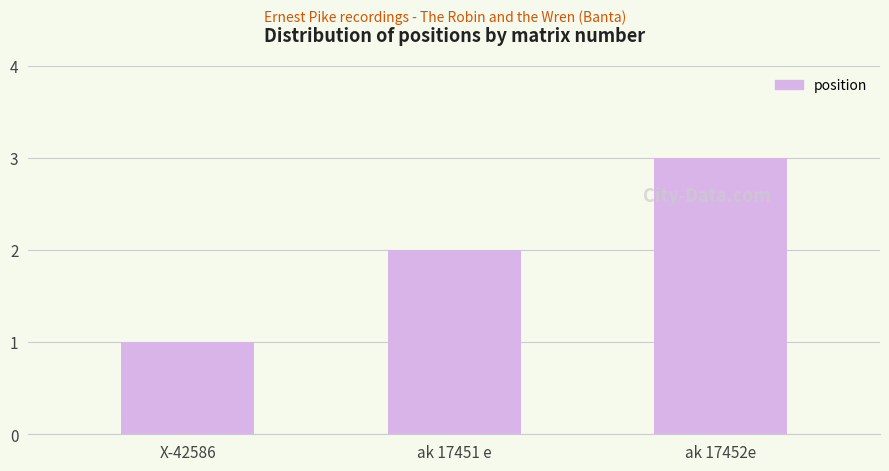

Where is the data nearest to the value 2?

ak 17451 e